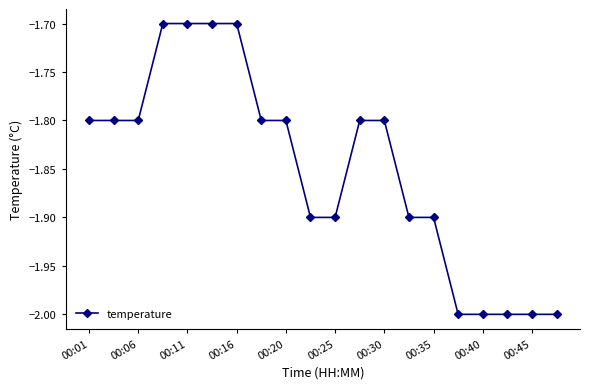

What is the difference between the maximum and minimum values?

0.3